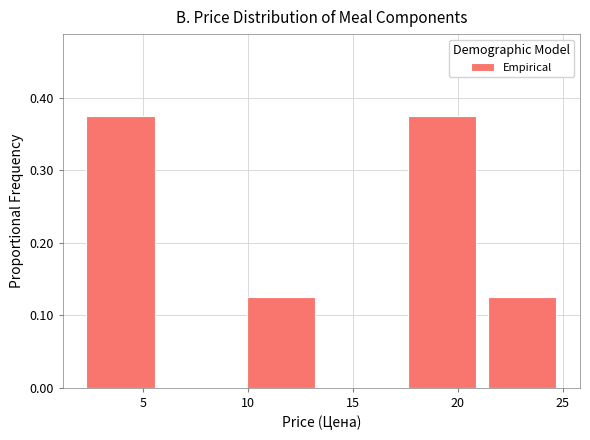

Reading left to right, transcribe this chart: for each bar, give the range it covers on the x-axis and its height. Neither the bar edges nor the heights are printed on the chart, so give them approximately, as read against the axes.

2.0 to 6.0: 0.38
6.0 to 9.5: 0
9.5 to 13.5: 0.13
13.5 to 17.5: 0
17.5 to 21.0: 0.38
21.0 to 25.0: 0.13